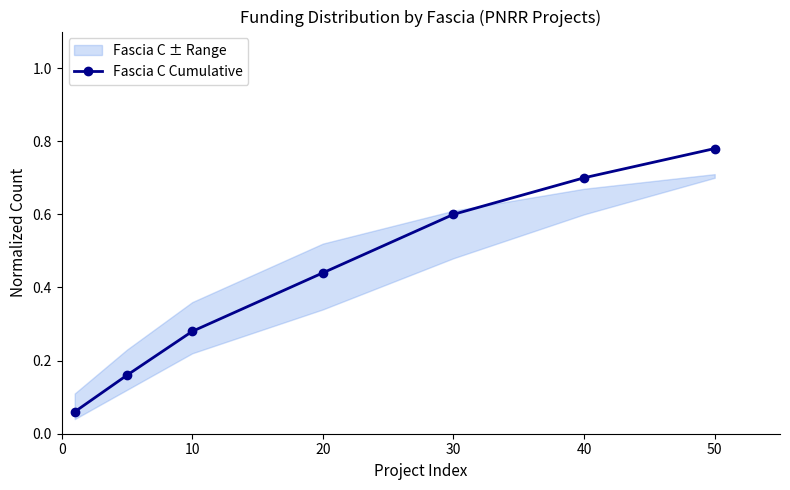

Is it true that Fascia C Cumulative equals 0.6 at 30?

True